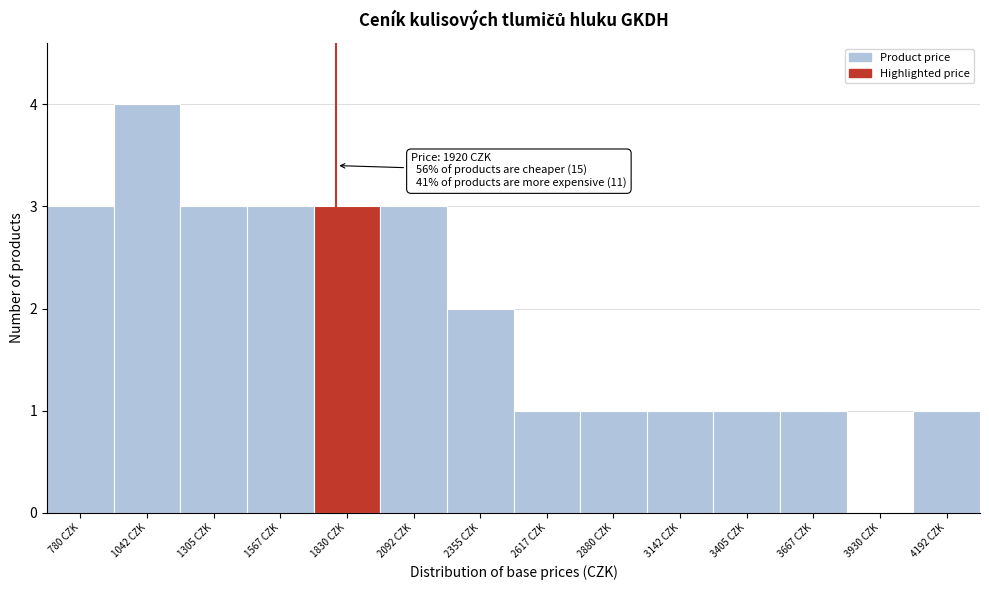

Reading left to right, extract all data points from this chart.

780 CZK=3	1042 CZK=4	1305 CZK=3	1567 CZK=3	1830 CZK=3	2092 CZK=3	2355 CZK=2	2617 CZK=1	2880 CZK=1	3142 CZK=1	3405 CZK=1	3667 CZK=1	3930 CZK=0	4192 CZK=1